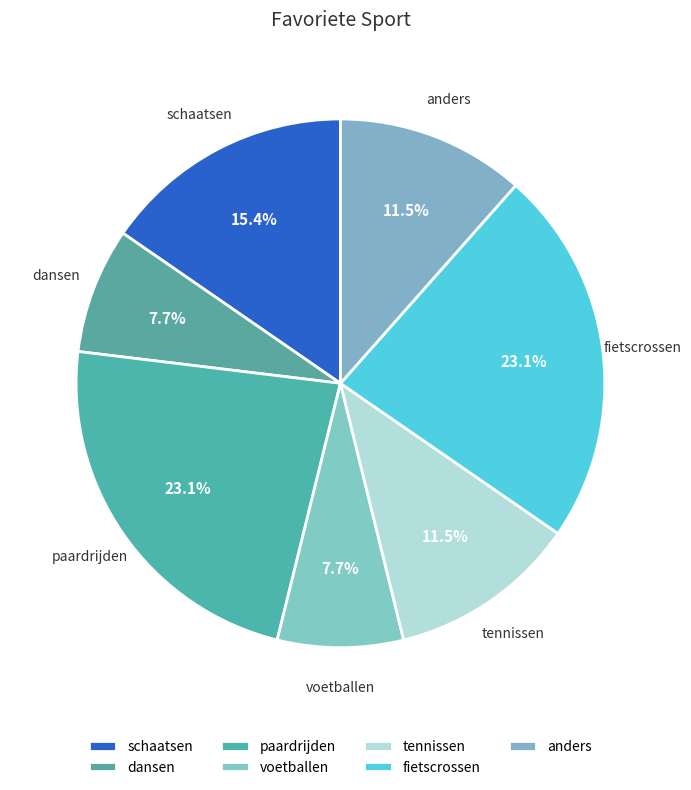

Do paardrijden and voetballen together represent more than half of the pie?

No